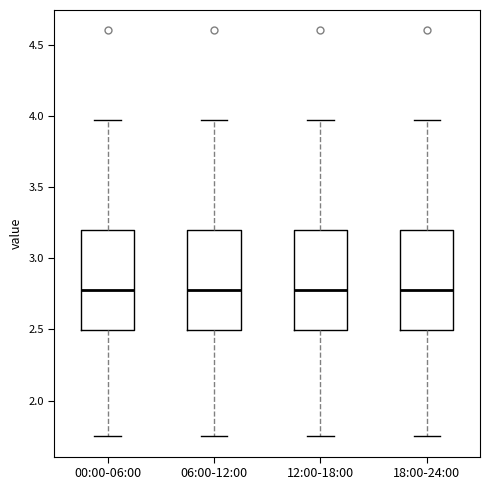

Reading left to right, read every box against the y-axis: the position of its median line, the range the box covers, and the ends of its whiskers. The values are not printed on the chart, so give them approximately, as read against the axis.

00:00-06:00: median 2.80, box 2.50 to 3.20, whiskers 1.75 to 3.95
06:00-12:00: median 2.80, box 2.50 to 3.20, whiskers 1.75 to 3.95
12:00-18:00: median 2.80, box 2.50 to 3.20, whiskers 1.75 to 3.95
18:00-24:00: median 2.80, box 2.50 to 3.20, whiskers 1.75 to 3.95